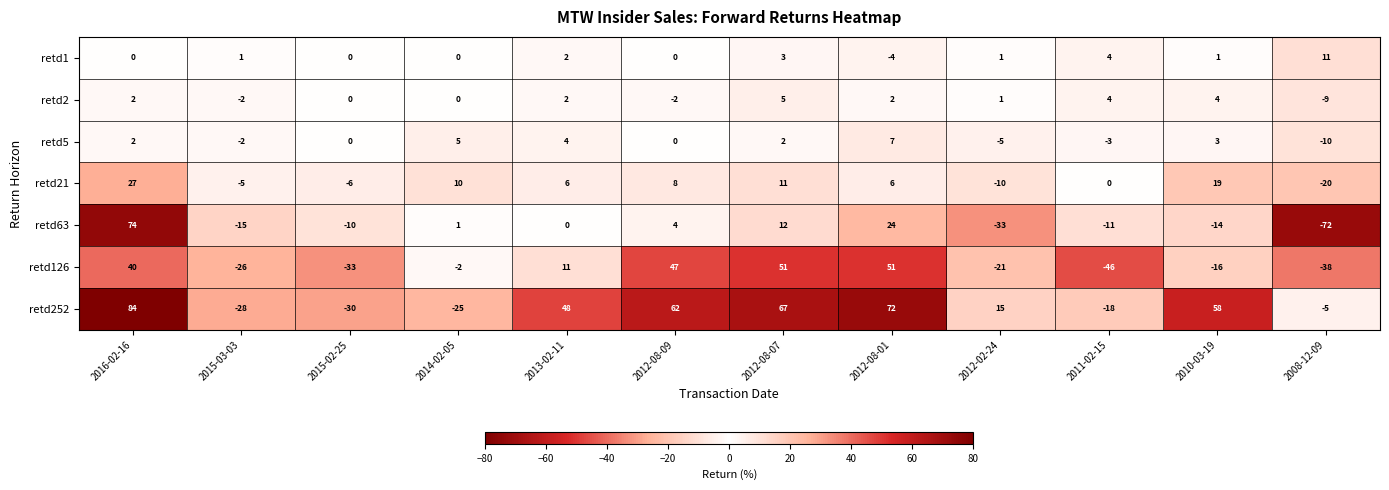

What is the maximum value shown in the chart?

84